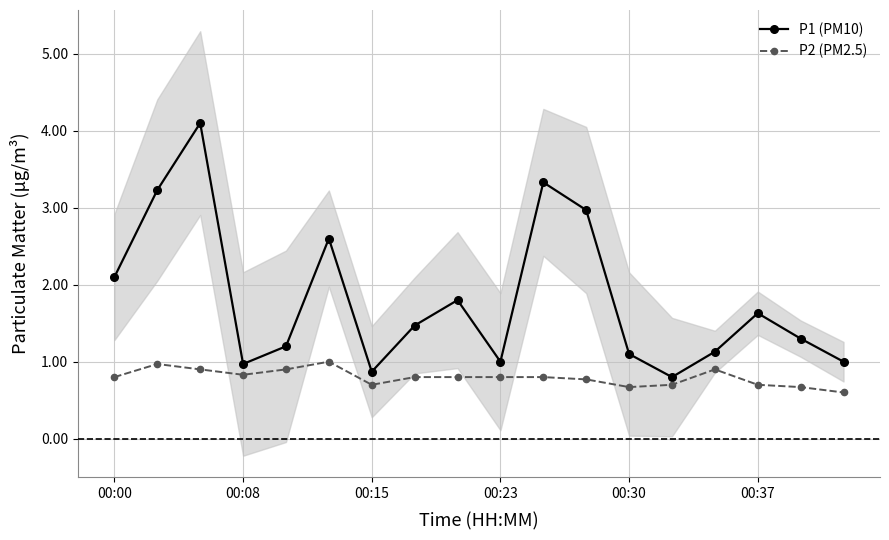

The value of P1 (PM10) at 00:15 is 0.9. True or false?

True